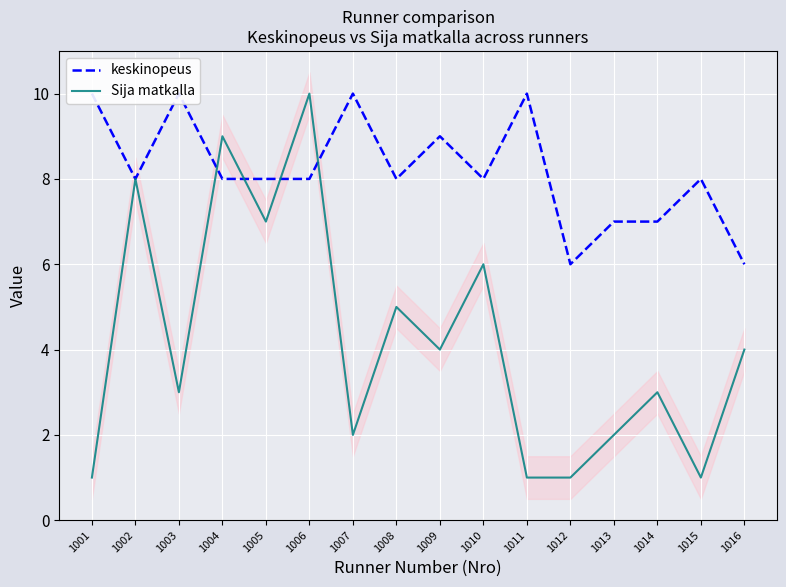

What is the difference between the highest and lowest values at 1001?

9